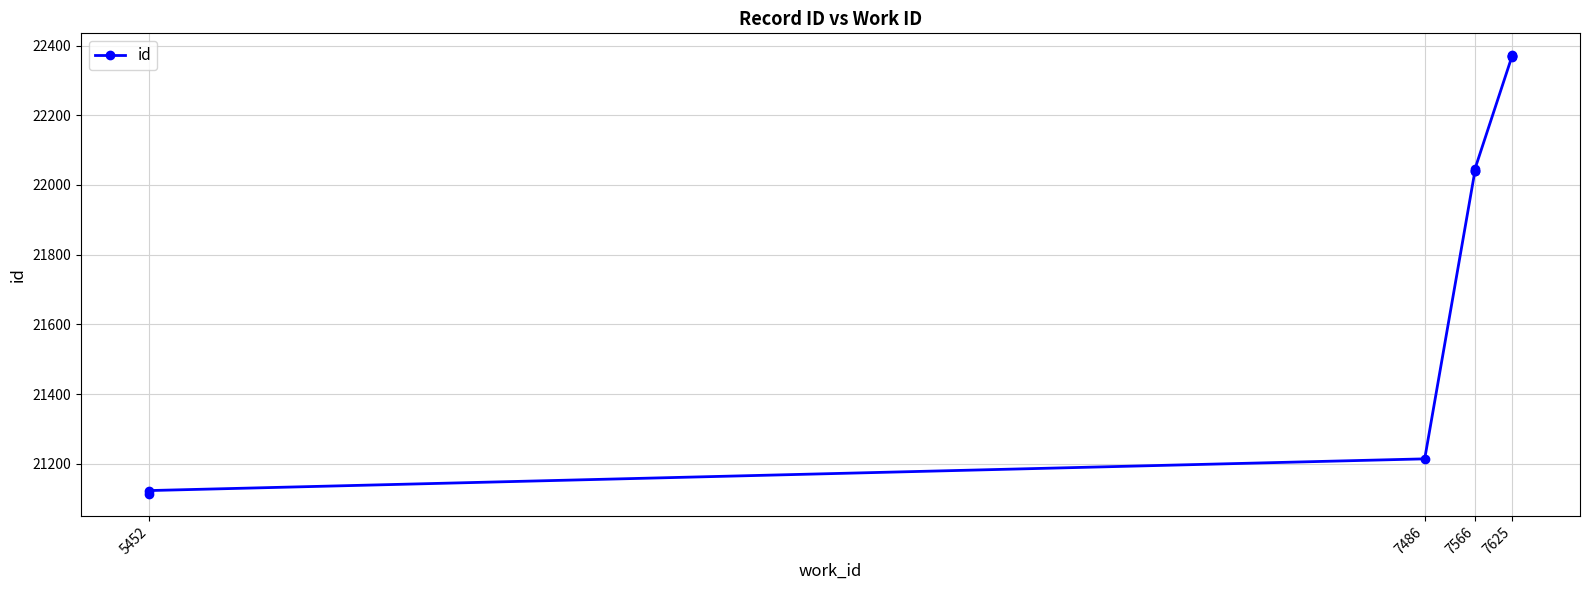

Read the value at 7566, to the nearest 100.

22000